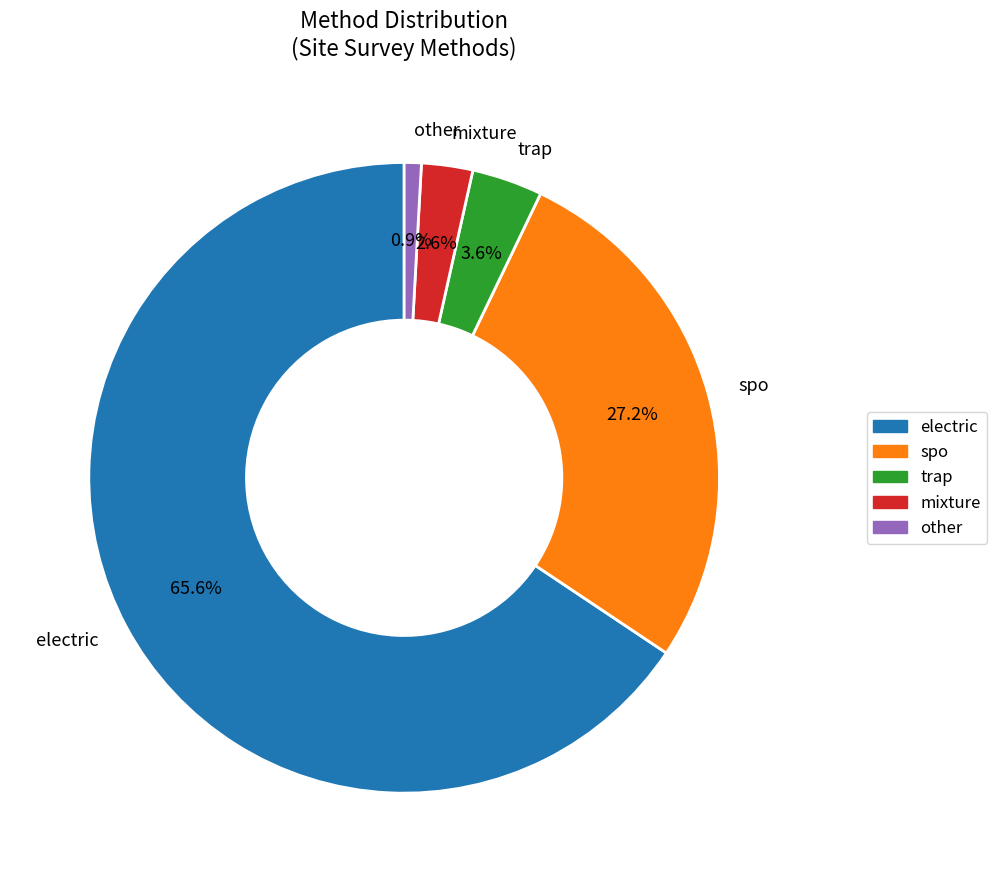

To the nearest percent, what is the combined percentage of other and mixture?

4%